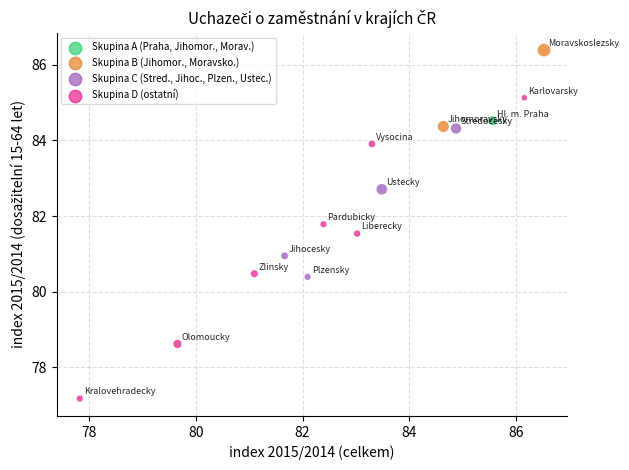

What is the range of X values (max minus min)?

8.7